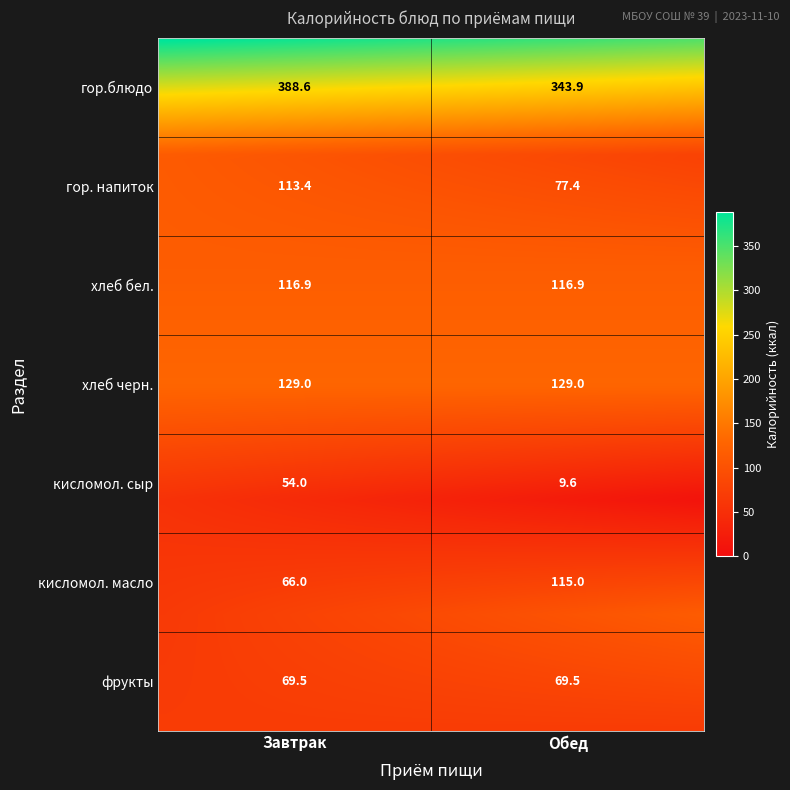

At how many categories does at least one series exceed 163?

1